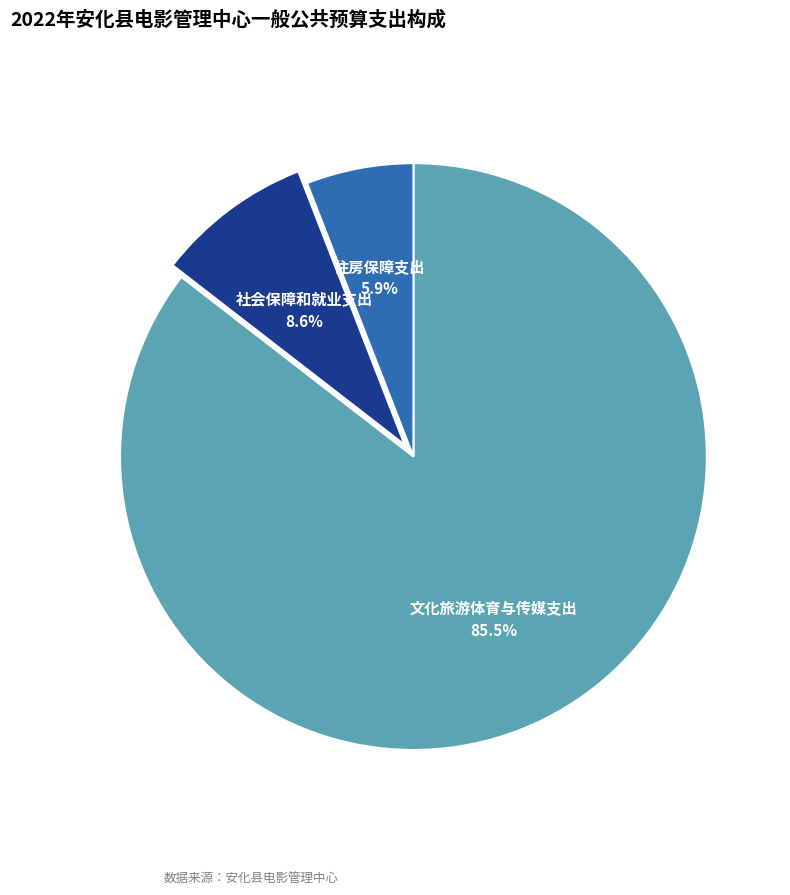

Is there a majority slice in this chart?

Yes